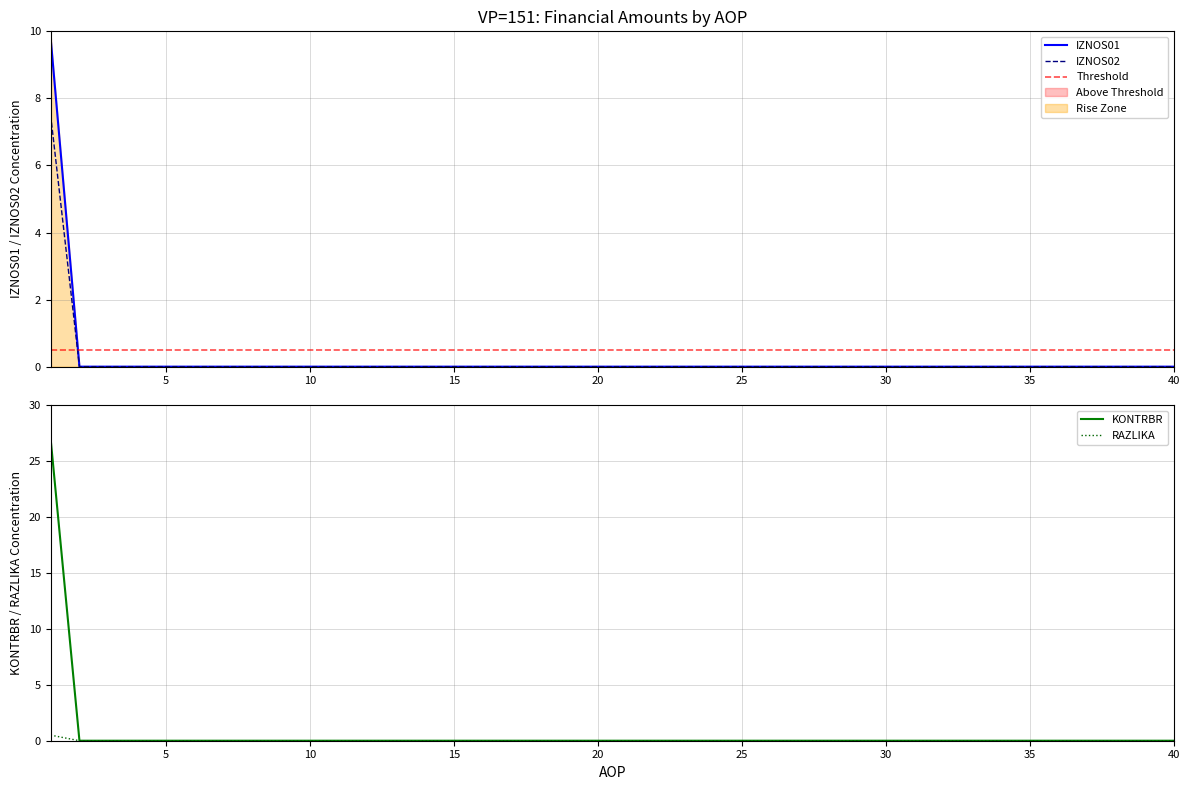

Which category has the lowest value across all series?

2